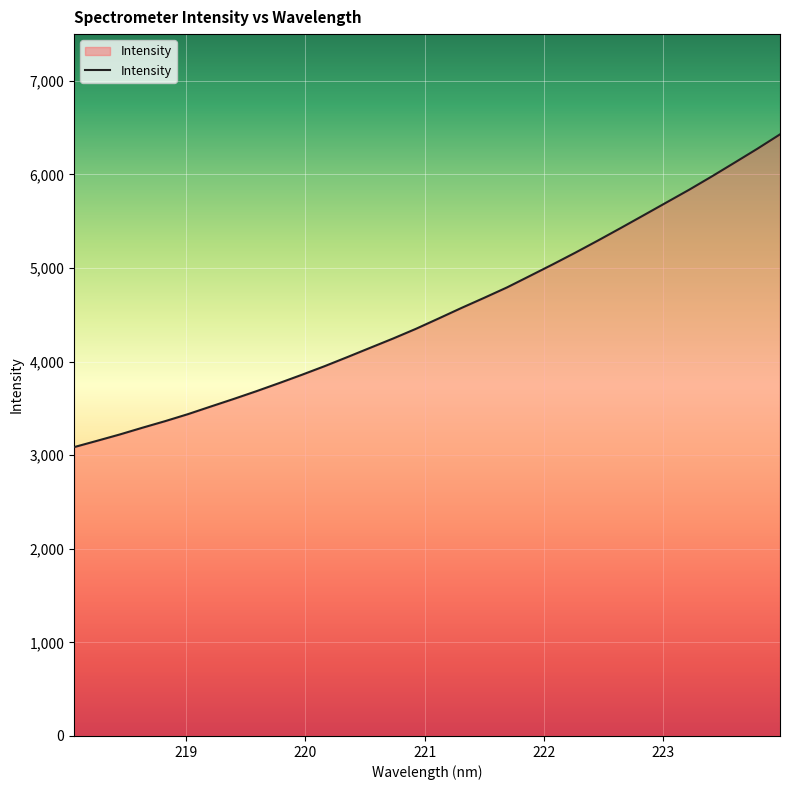

What is the smallest value displayed?

3086.8